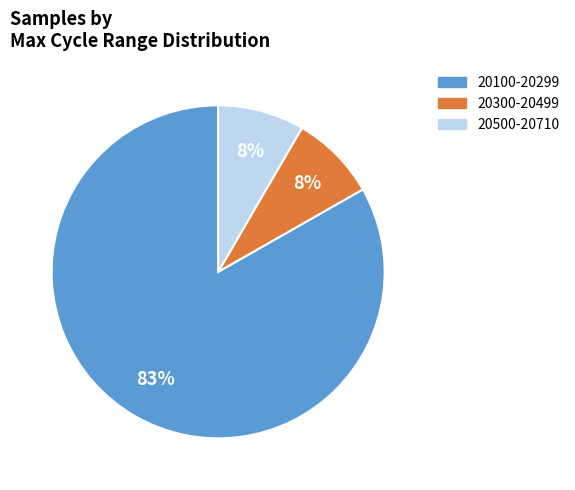

How many segments does this pie chart have?

3